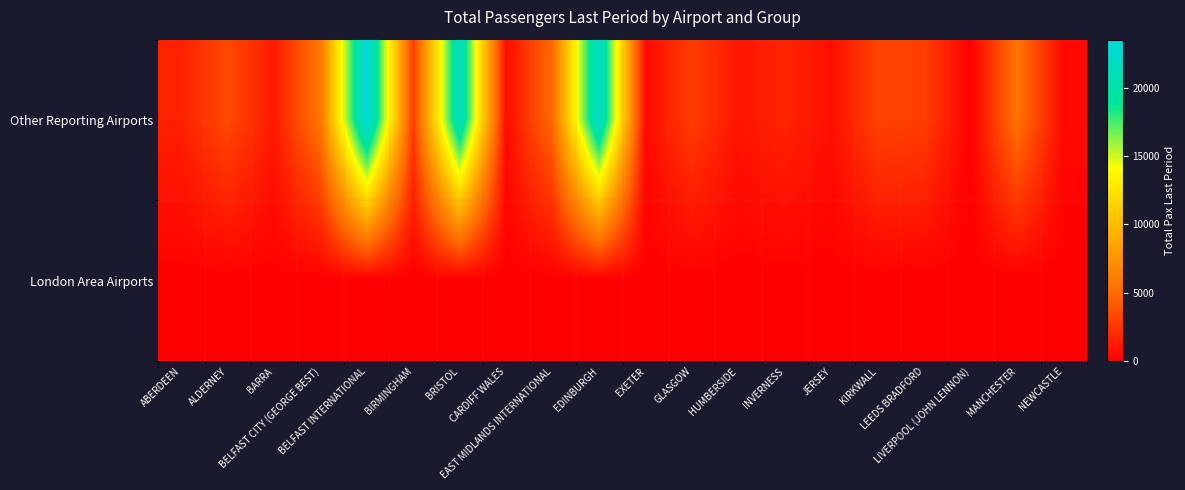

At which category is the sum across all series the highest?

BELFAST INTERNATIONAL